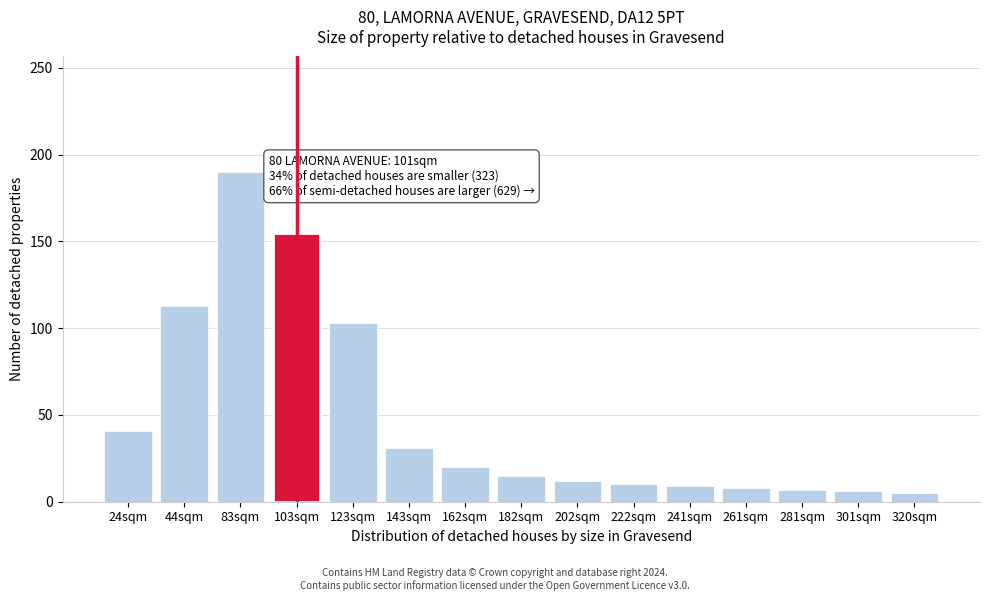

What is the sum of the values at 44sqm and 143sqm?

144